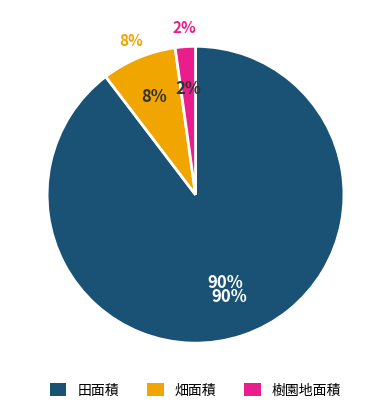

What percentage is the 畑面積 slice, to the nearest percent?

8%